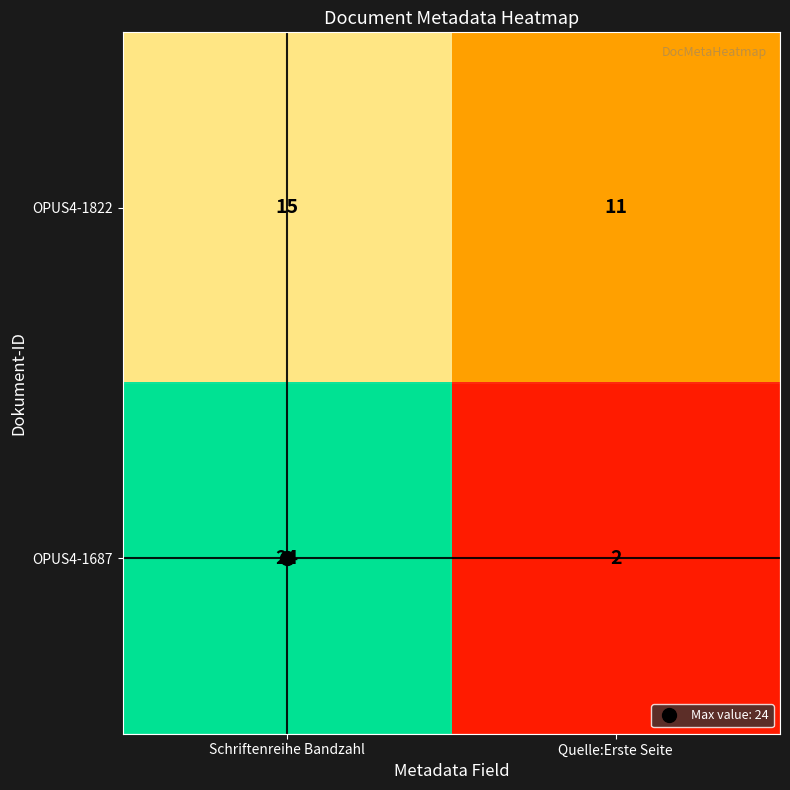

What is the total value across all series at Schriftenreihe Bandzahl?

39